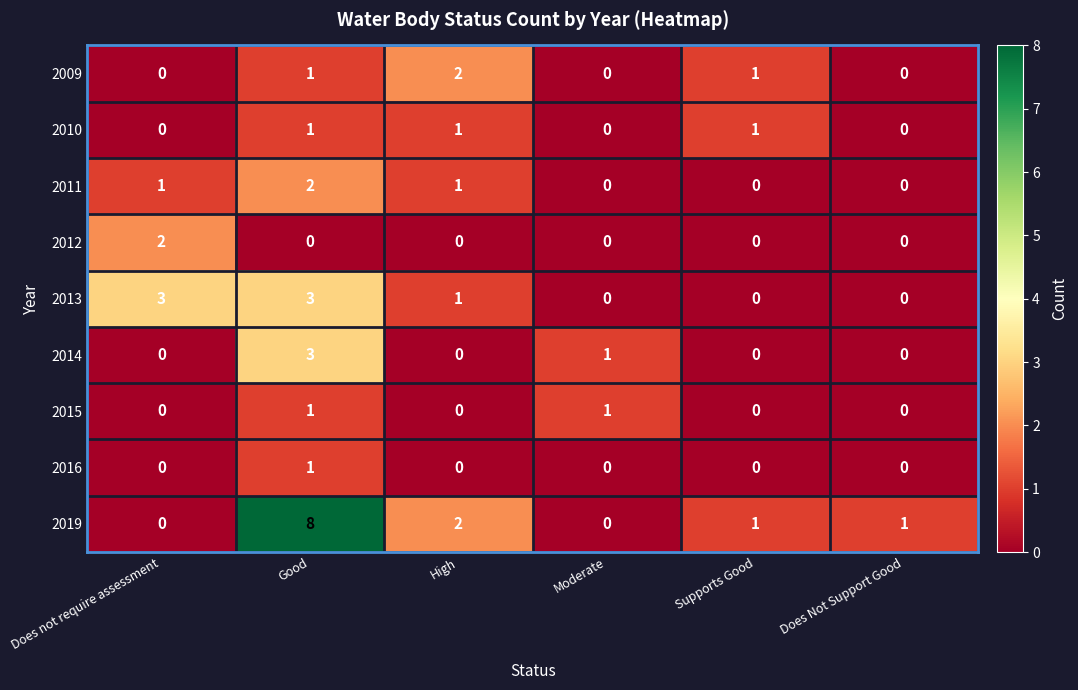

At how many categories does at least one series exceed 5?

1